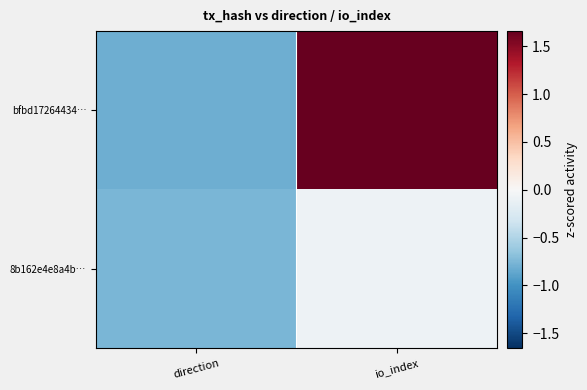

What is the spread (max minus min) of values at io_index?

1.7